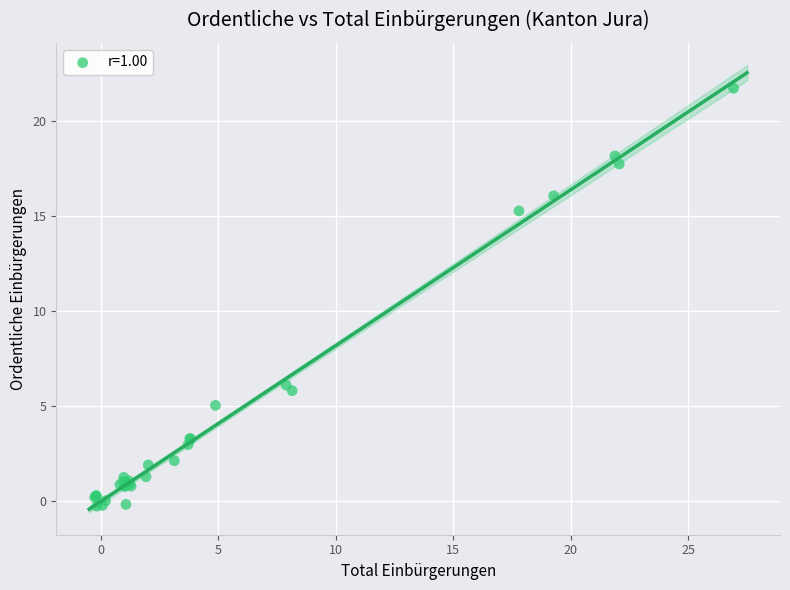

What Y value in the scatter plot is closest to 10?

6.1